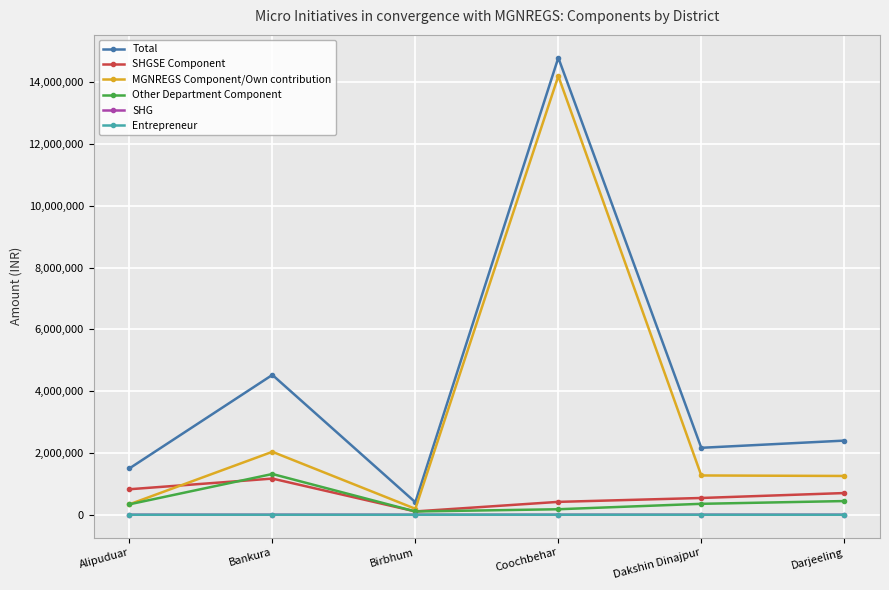

Does the chart have visible grid lines?

Yes